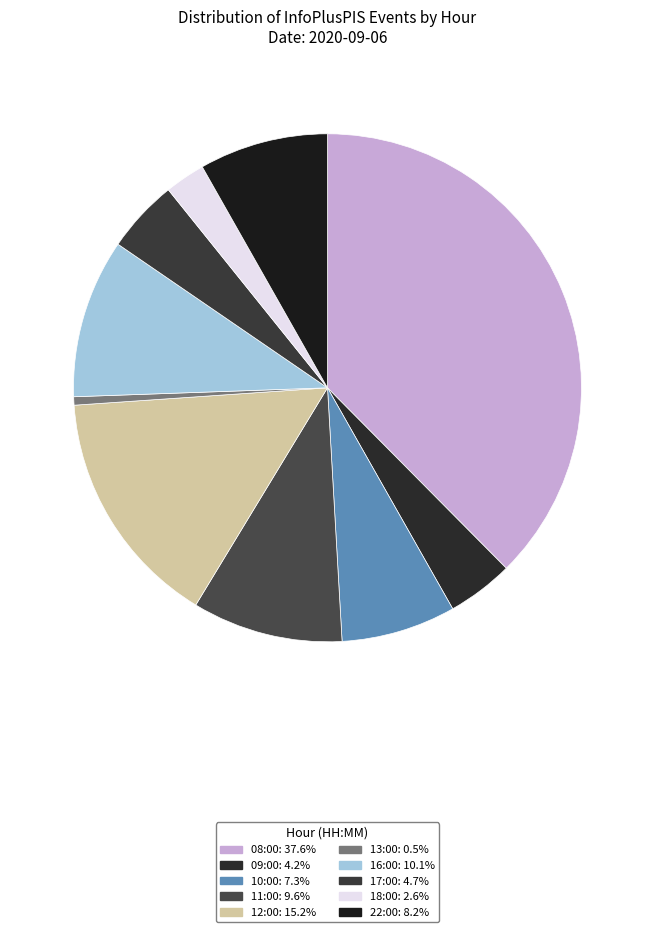

Is there any slice that represents more than half of the pie?

No